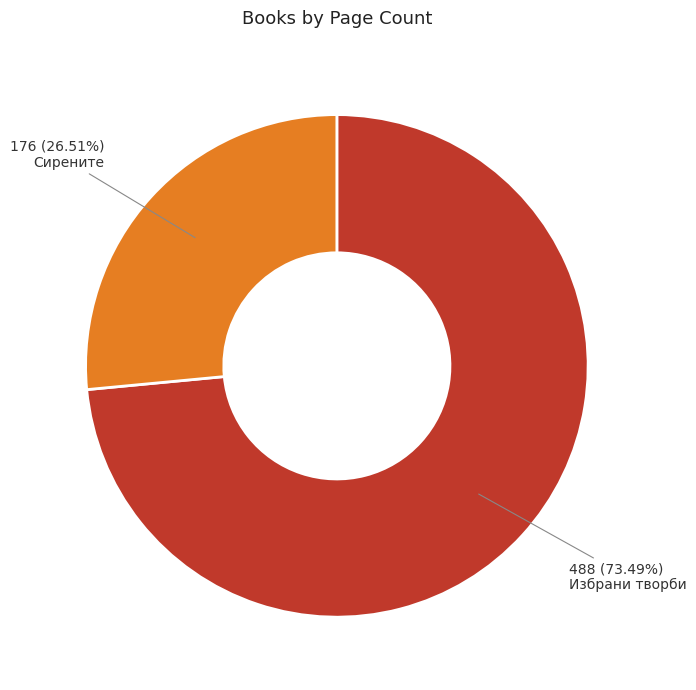

Does any single category account for the majority?

Yes